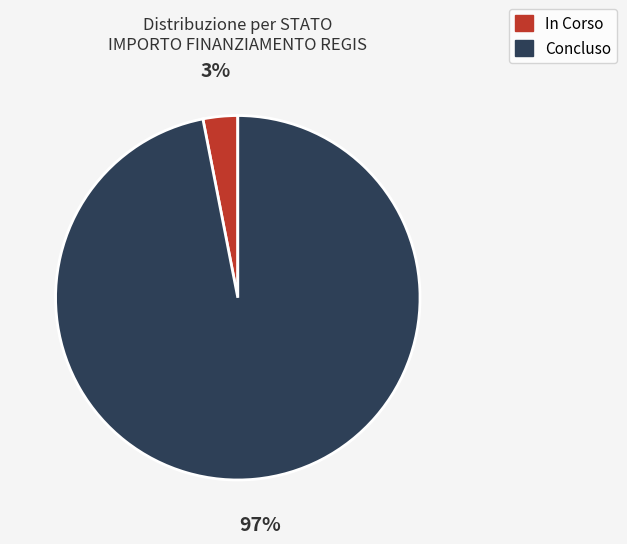

What is the largest slice in the pie chart?

Concluso